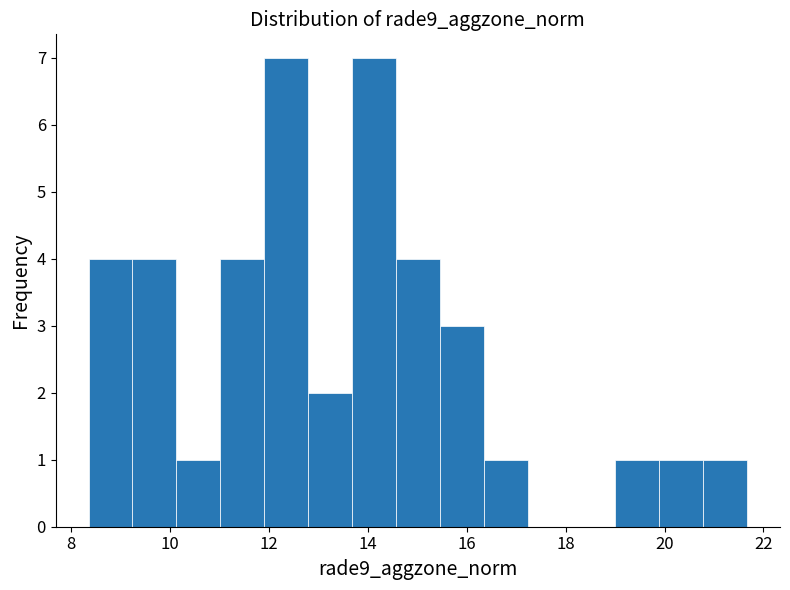

How tall is the bar that spans 15.4 to 16.4 on the x-axis? Neither the bar edges nor the heights are printed on the chart, so give them approximately, as read against the axes.

3